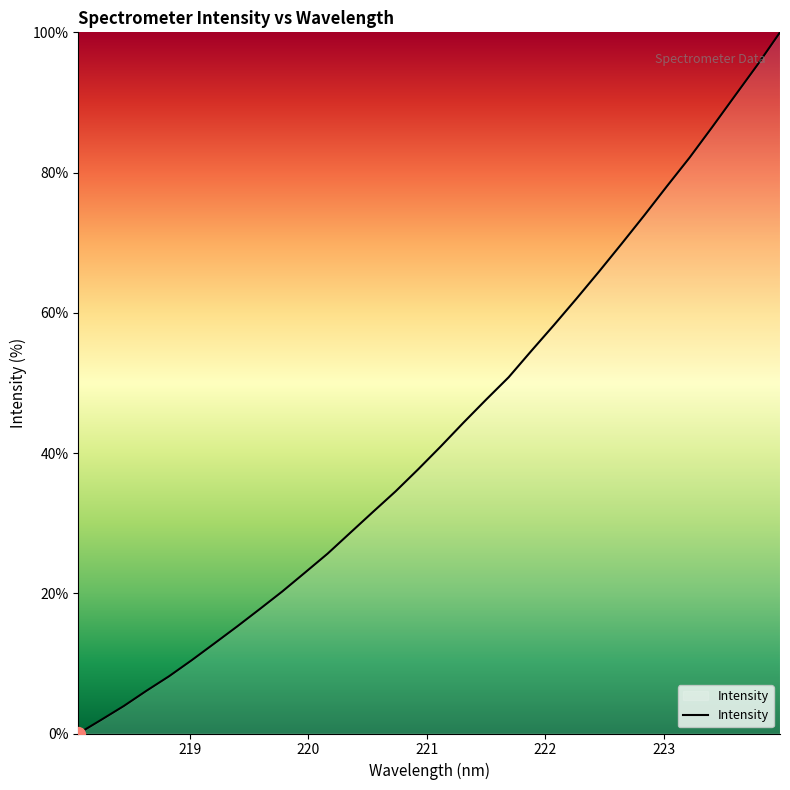

What is the maximum value shown in the chart?

100.0